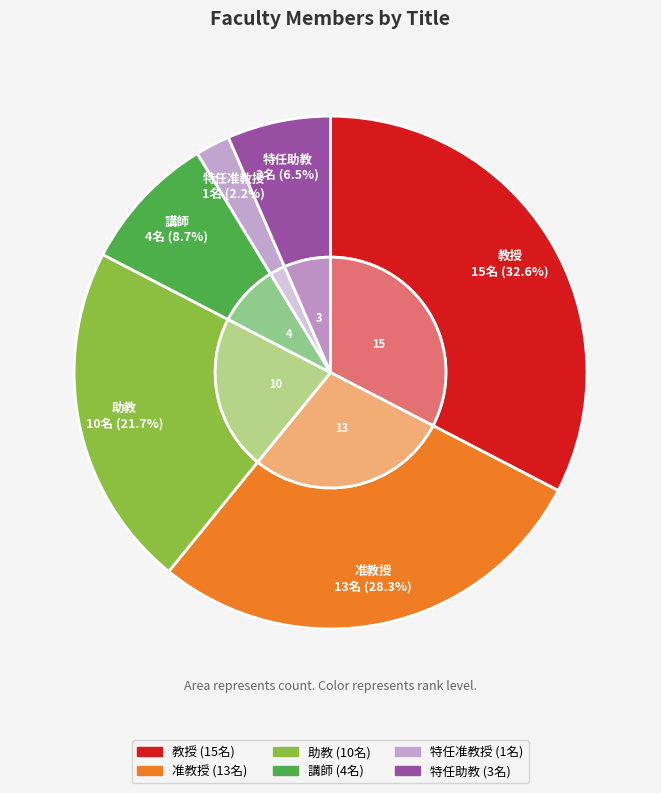

The 教授 slice represents 23% of the pie. True or false?

False